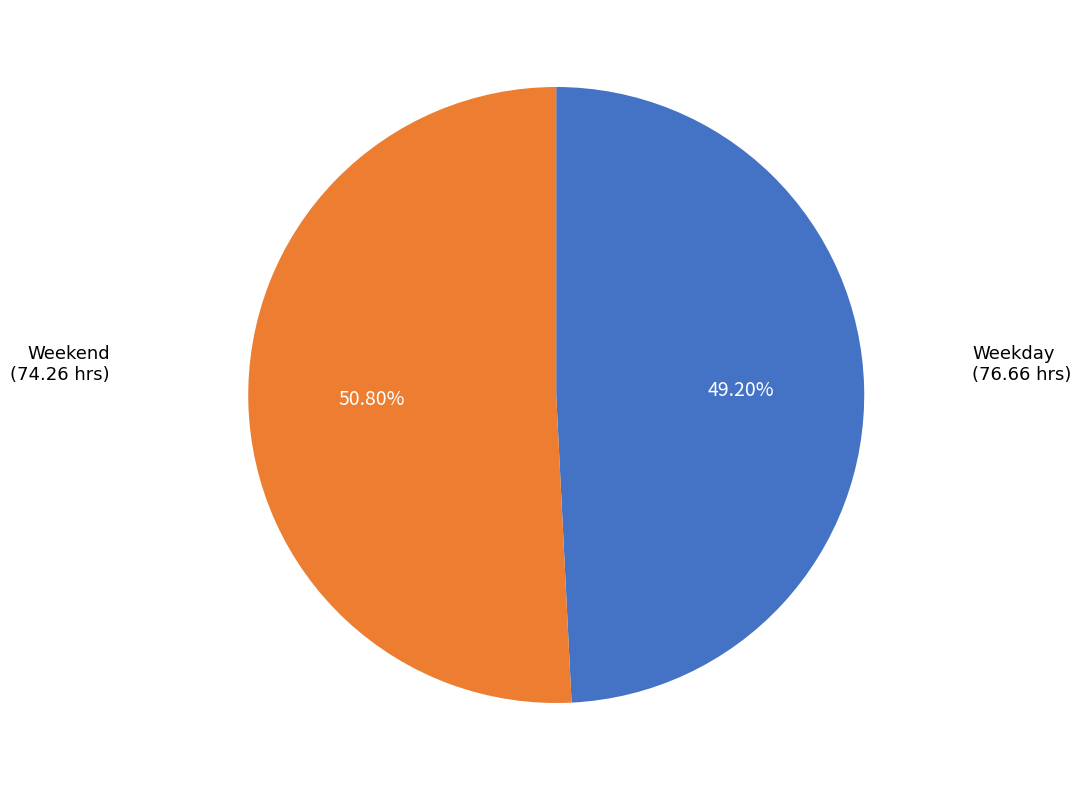

Does any single category account for the majority?

Yes